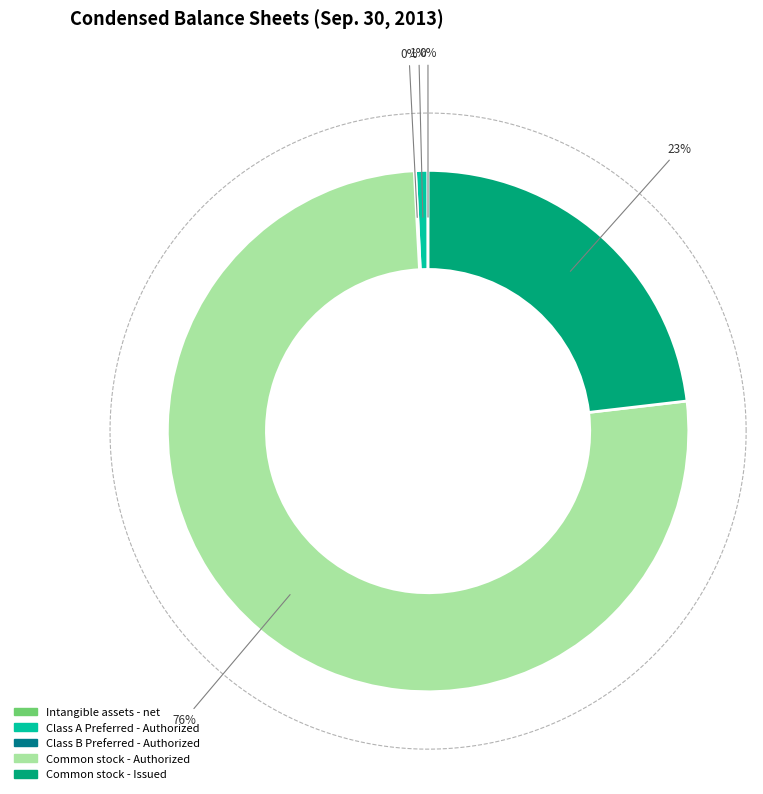

What is the change in value from Intangible assets - net to Class A Preferred - Authorized?

+4937802